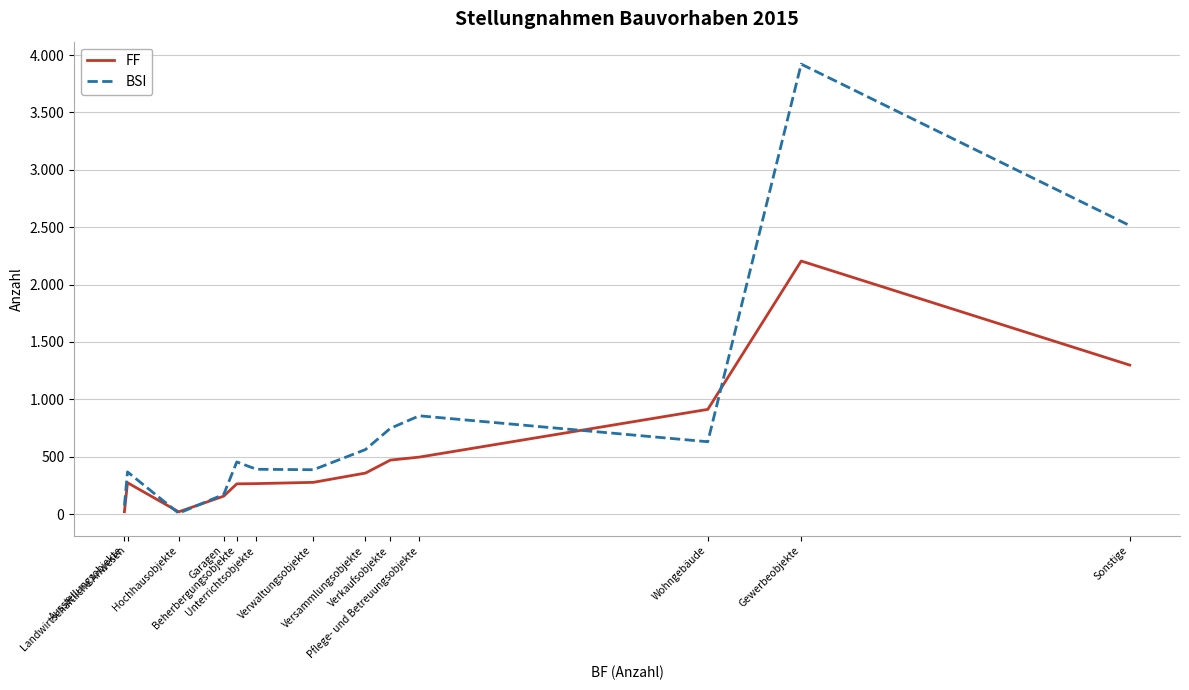

Does the chart display data point markers on the line(s)?

No